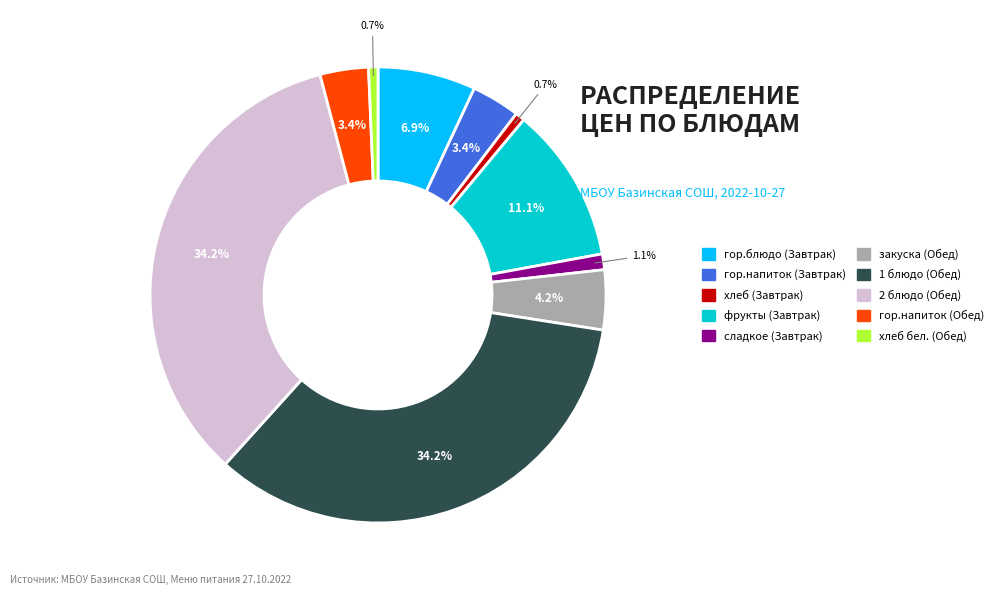

How many segments does this pie chart have?

10